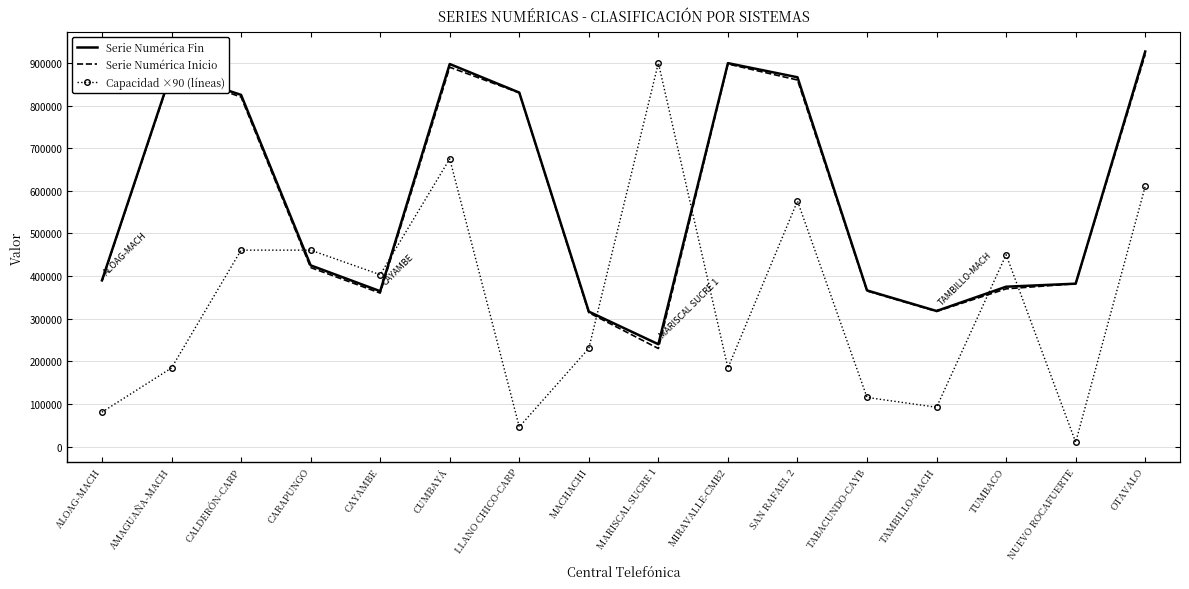

Between which two adjacent categories do Serie Numérica Inicio and Capacidad ×90 (líneas) first intersect?

CALDERÓN-CARP and CARAPUNGO